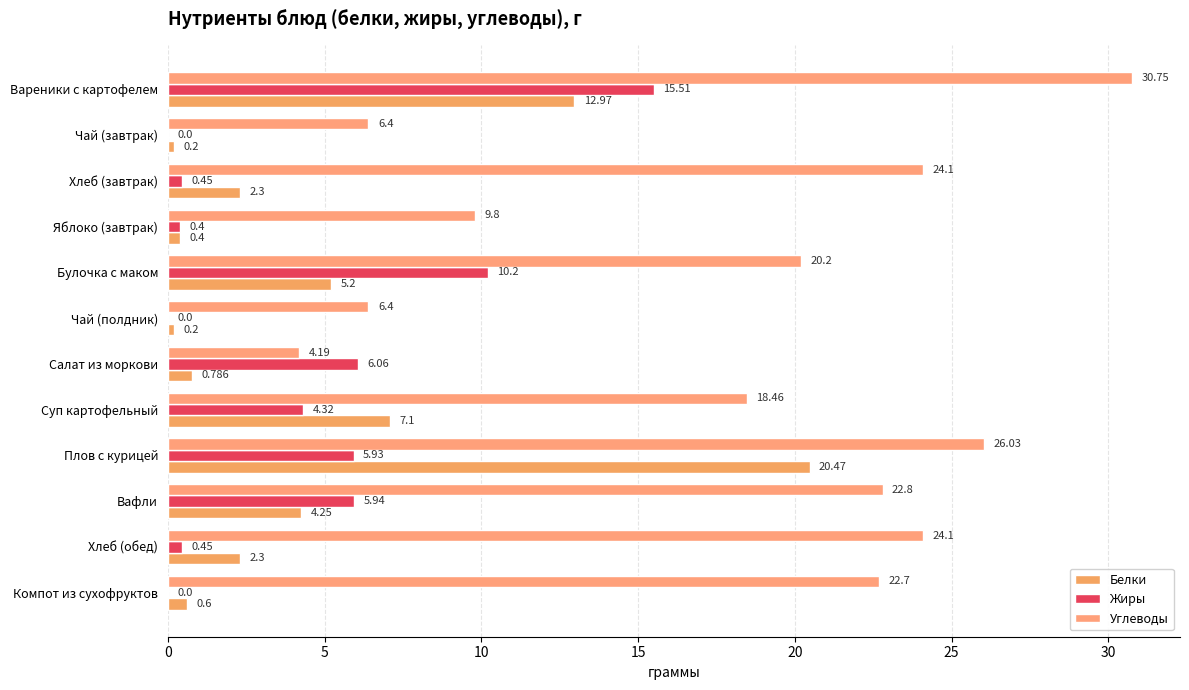

Reading left to right, list all the values displayed in this chart.

Белки: 13.0	0.2	2.3	0.4	5.2	0.2	0.8	7.1	20.5	4.2	2.3	0.6
Жиры: 15.5	0.0	0.5	0.4	10.2	0.0	6.1	4.3	5.9	5.9	0.5	0.0
Углеводы: 30.8	6.4	24.1	9.8	20.2	6.4	4.2	18.5	26.0	22.8	24.1	22.7